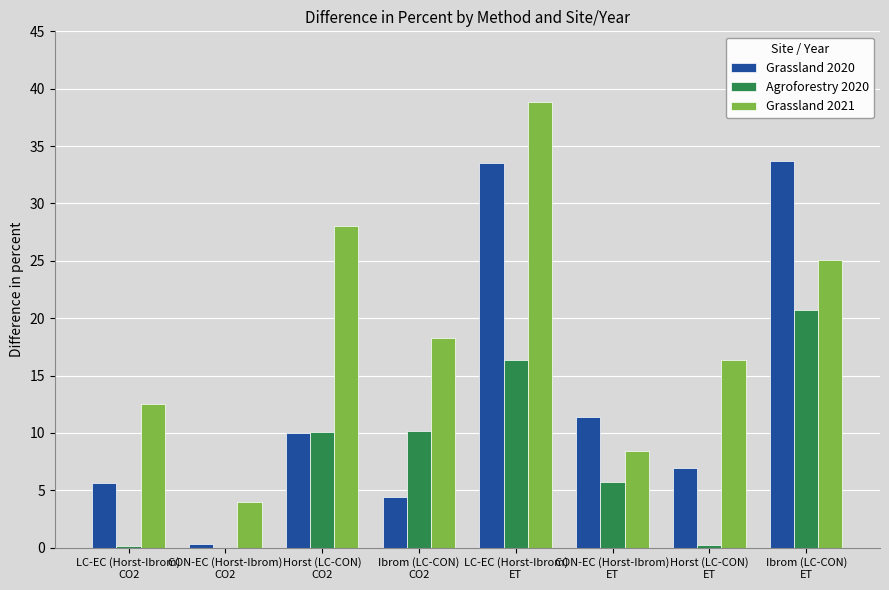

Which series has the largest total across all categories?

Grassland 2021